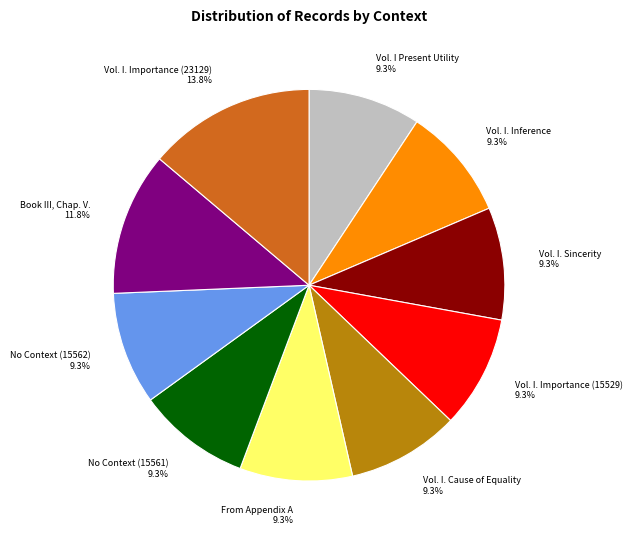

Does any single category account for the majority?

No